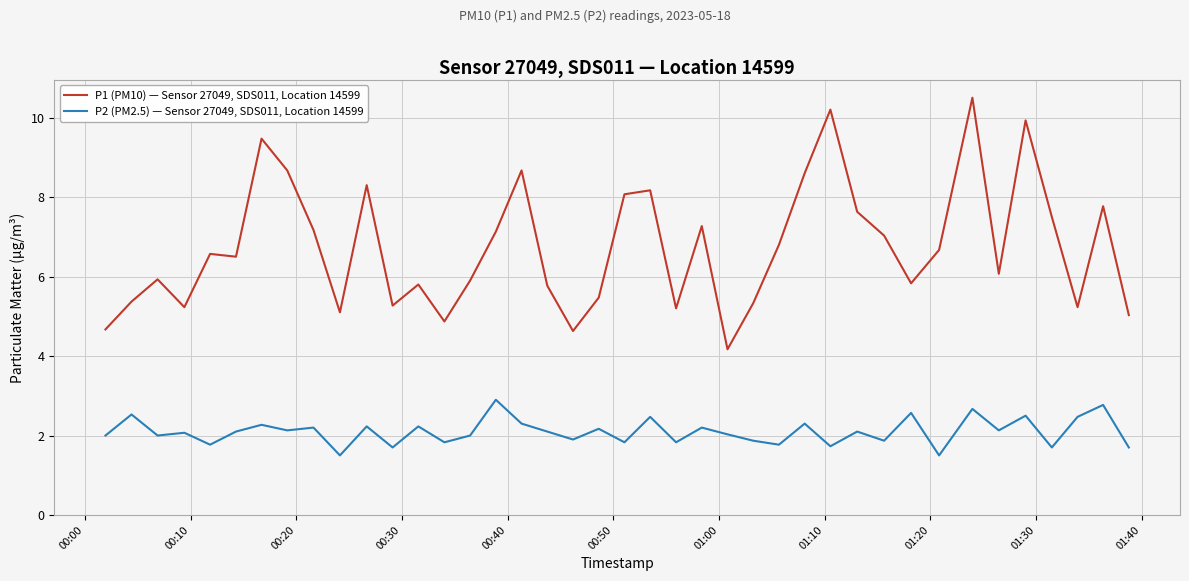

At how many categories does at least one series exceed 4?

40